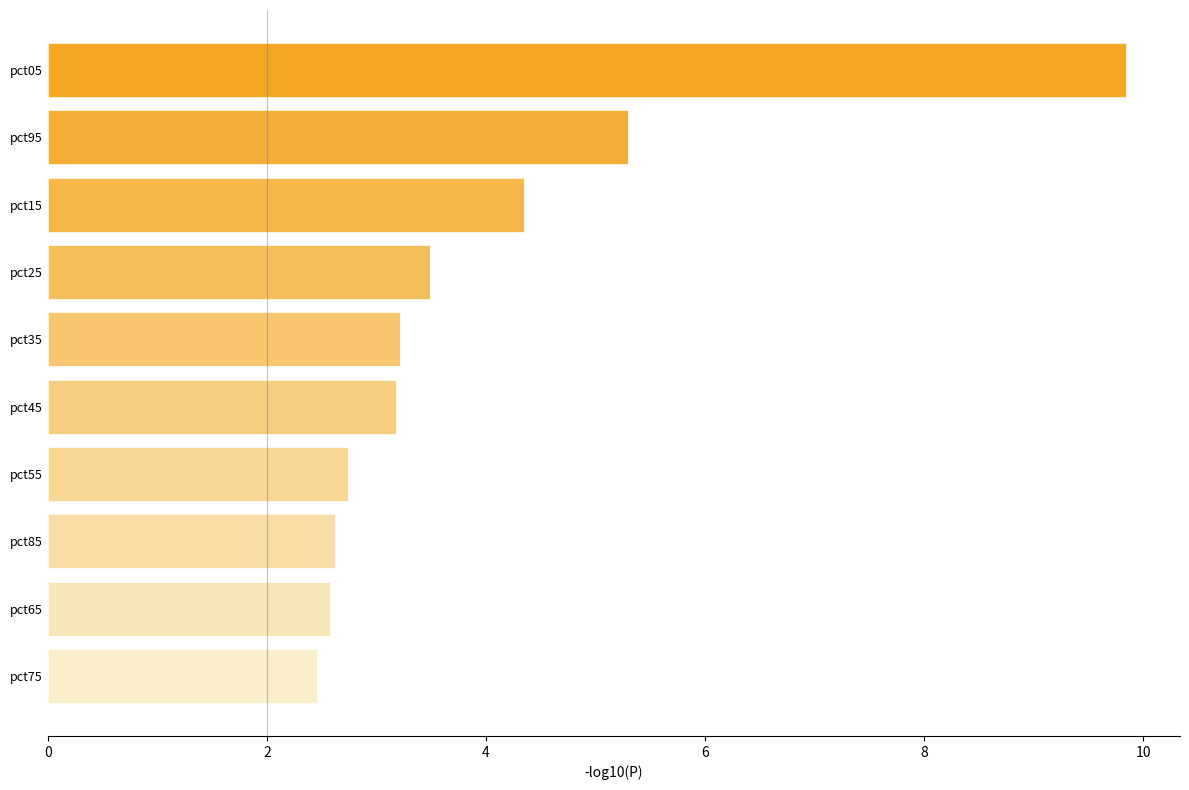

Reading bottom to top, list all the values displayed in this chart.

pct75=2.5	pct65=2.6	pct85=2.6	pct55=2.7	pct45=3.2	pct35=3.2	pct25=3.5	pct15=4.4	pct95=5.3	pct05=9.8